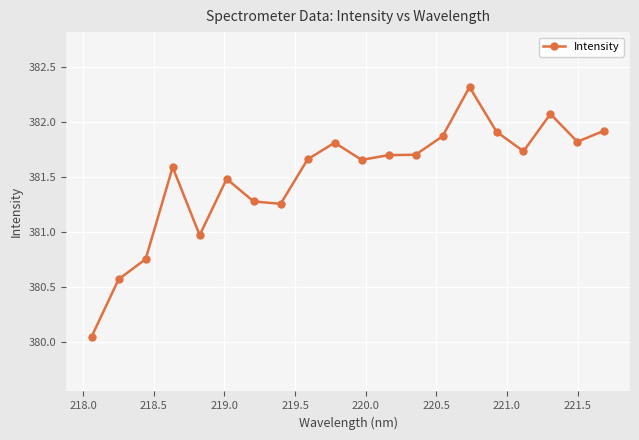

What is the average value?

381.5